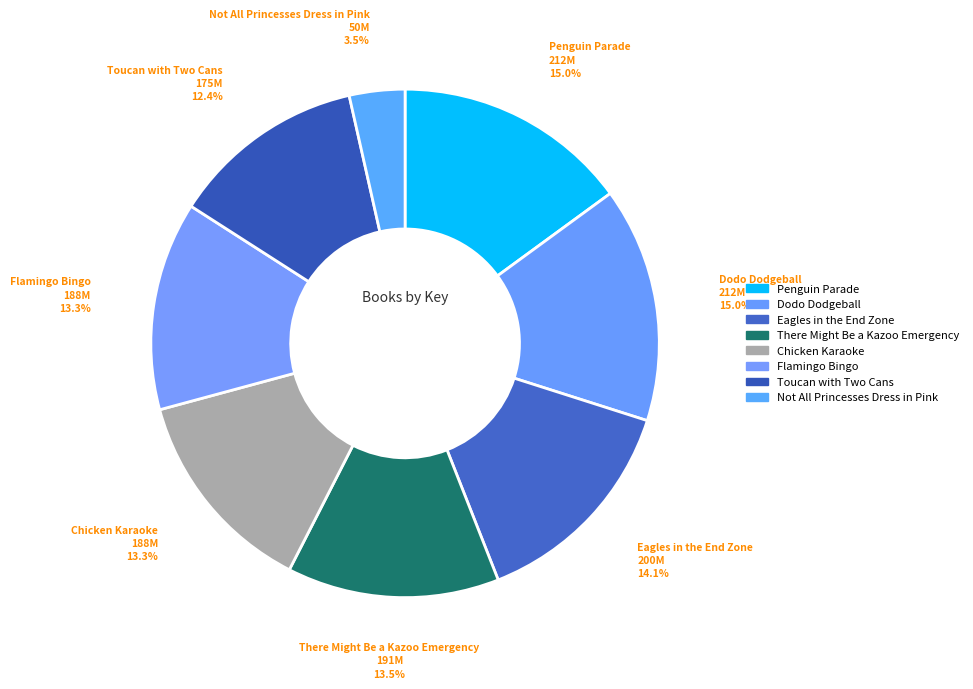

Which category has the biggest portion of the pie?

Penguin Parade